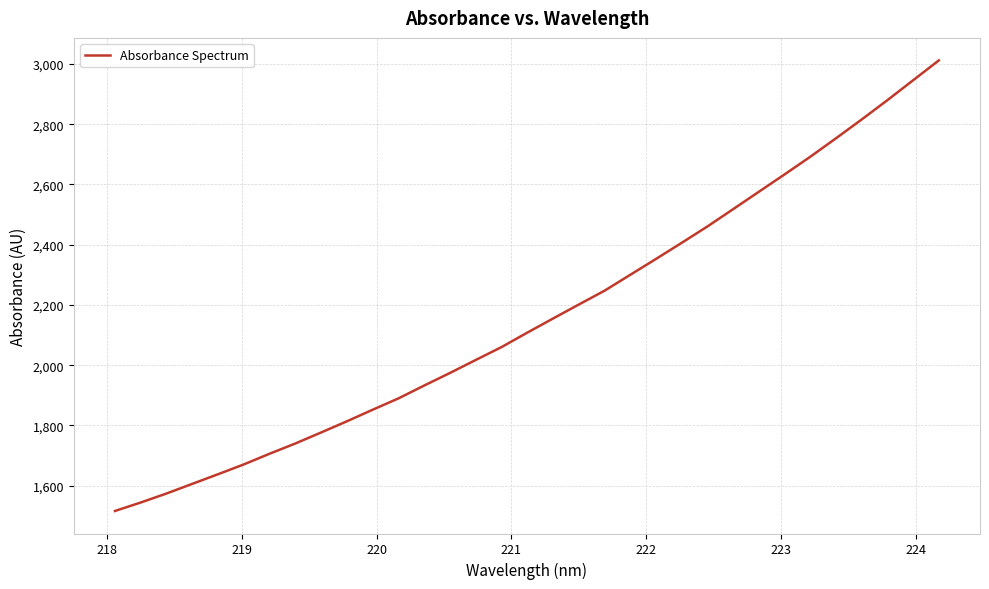

What is the difference between the maximum and minimum values?

1495.6